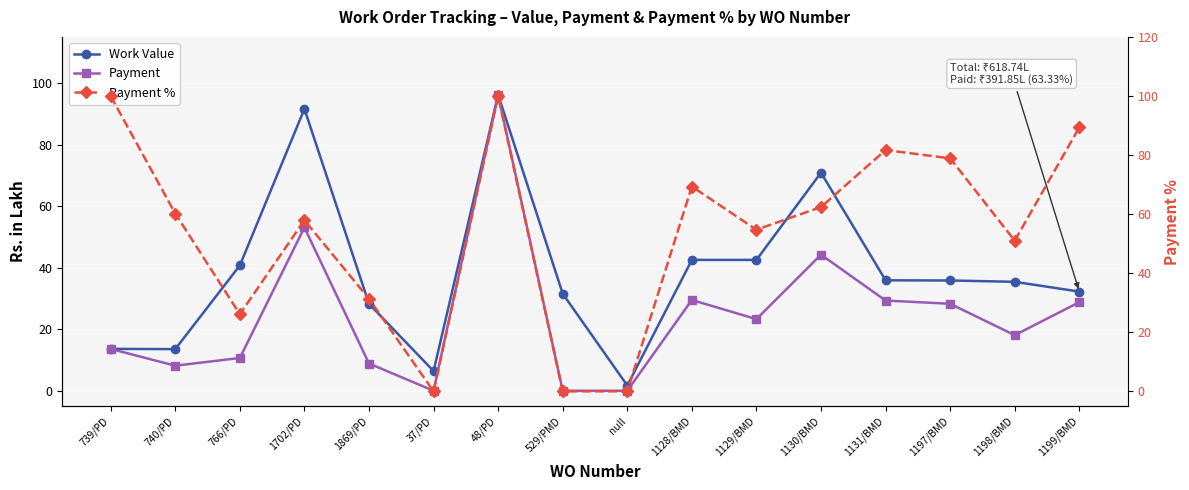

What position from the right is null?

8